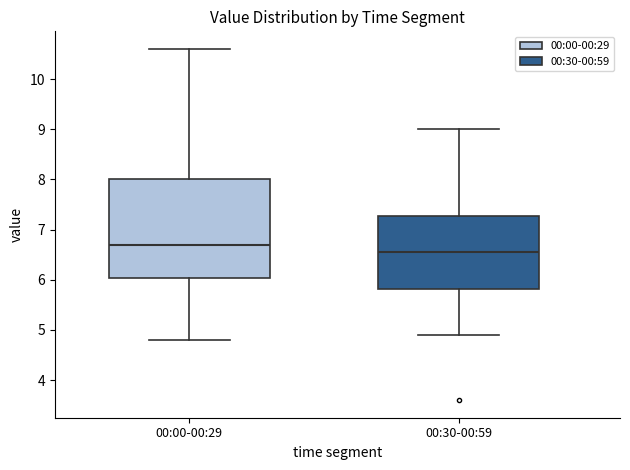

Which box is the tallest, from its lower edge to its upper edge?

00:00-00:29